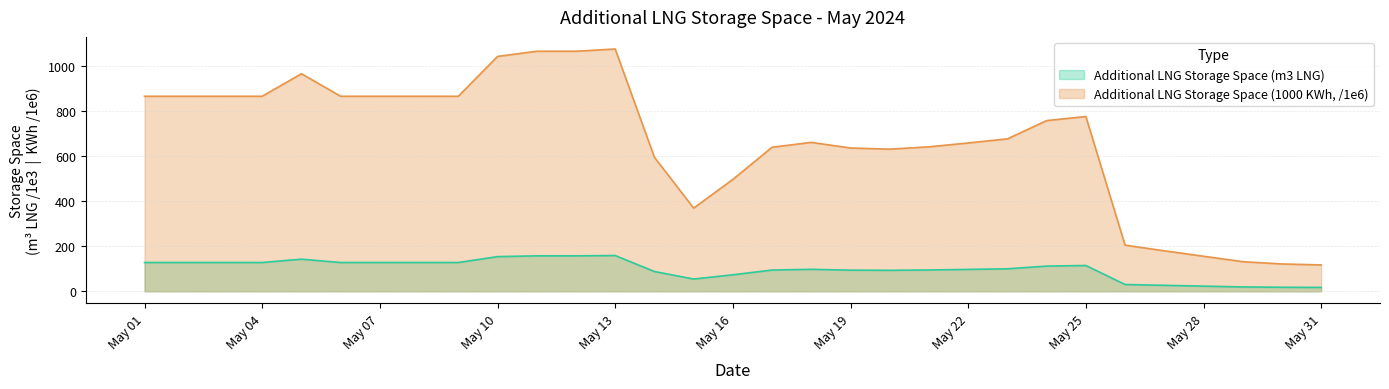

True or false: Additional LNG Storage Space (1000 KWh) and Additional LNG Storage Space (m3 LNG) intersect in this chart.

False